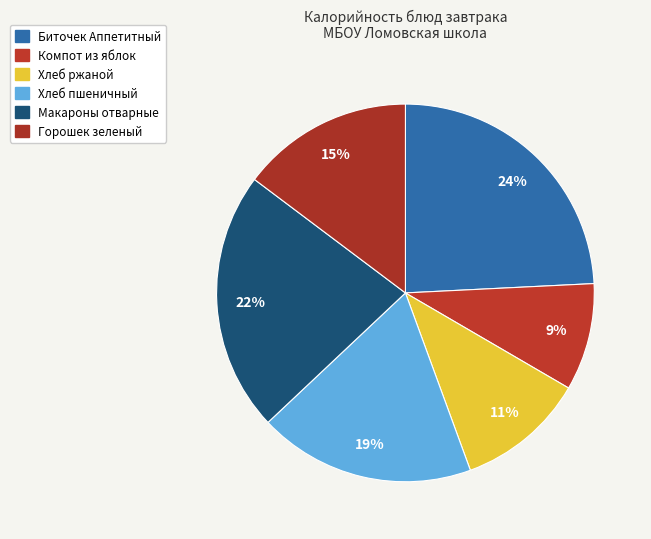

Is Хлеб ржаной the majority of the pie?

No